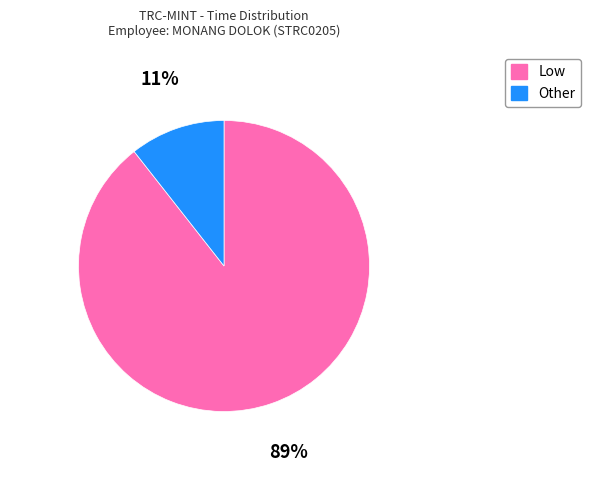

Is the sum of Other and Low greater than half?

Yes